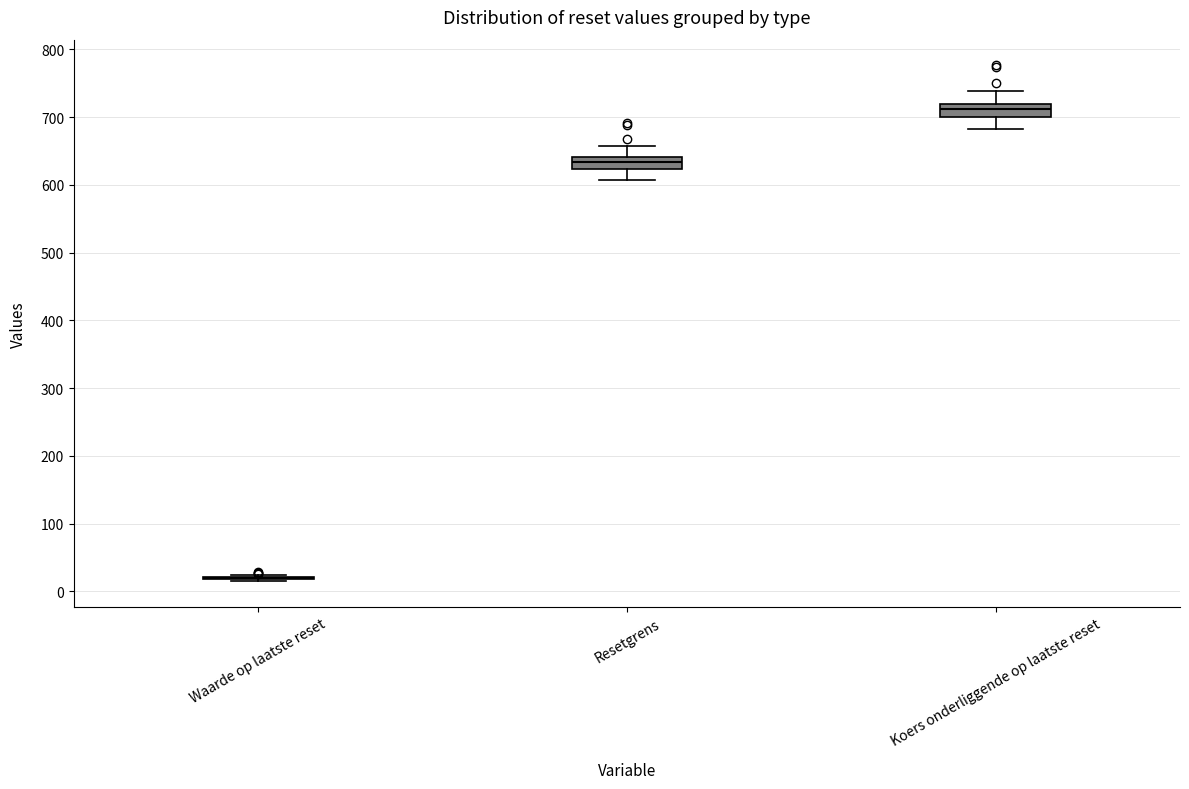

Reading left to right, read every box against the y-axis: the position of its median line, the range the box covers, and the ends of its whiskers. The values are not printed on the chart, so give them approximately, as read against the axis.

Waarde op laatste reset: box collapsed to a line at 20, whiskers 10 to 20
Resetgrens: median 630, box 620 to 640, whiskers 610 to 660
Koers onderliggende op laatste reset: median 710, box 700 to 720, whiskers 680 to 740